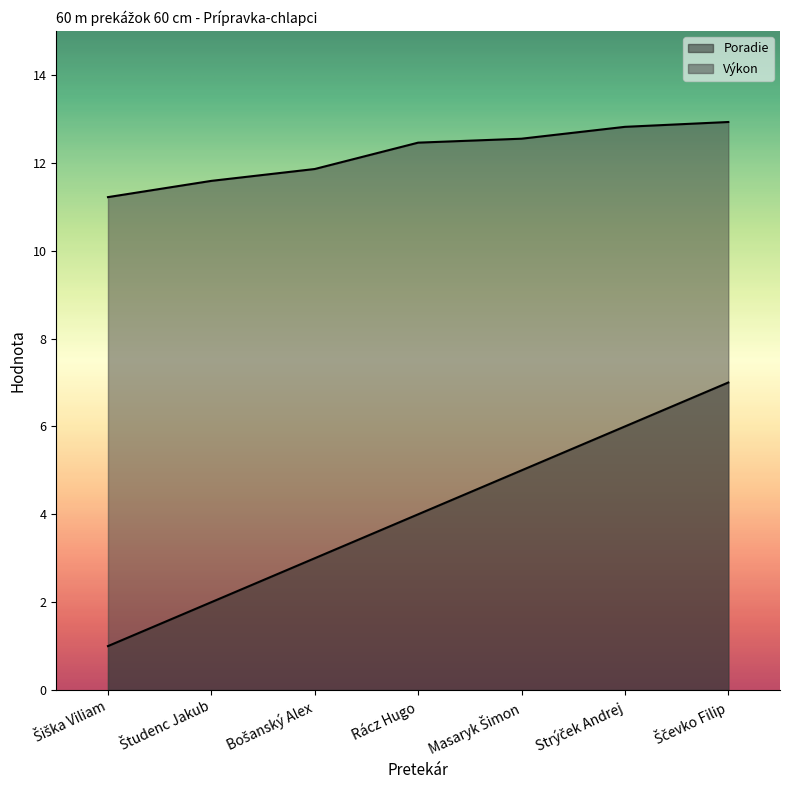

What is the value of the Výkon point at the 7th from the left?

12.9